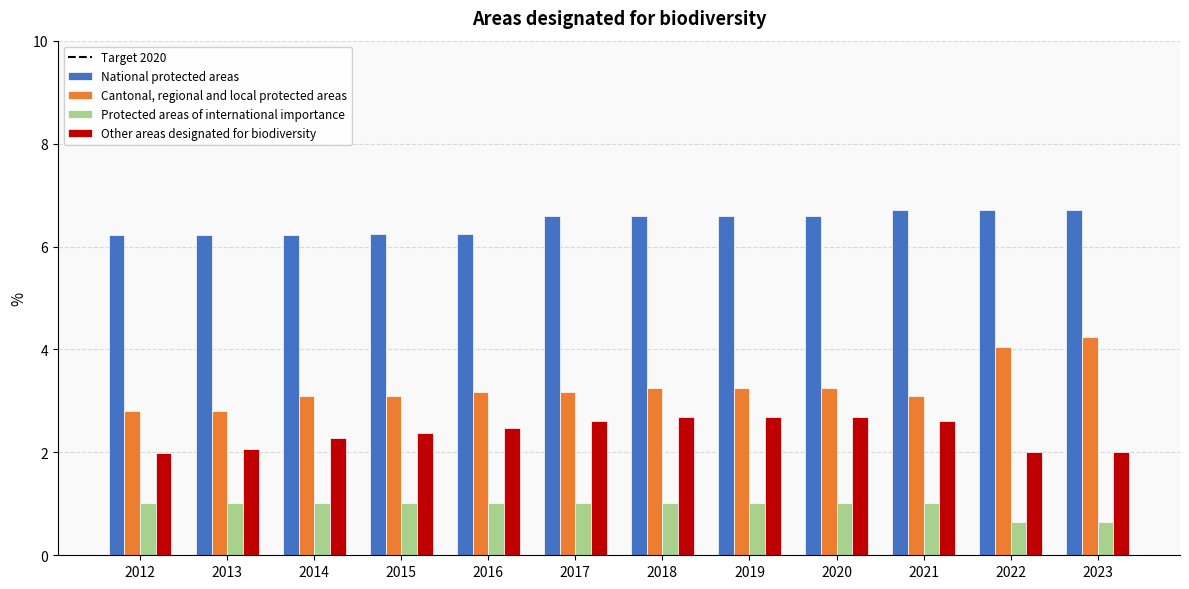

At which label does Cantonal, regional and local protected areas reach its peak?

2023